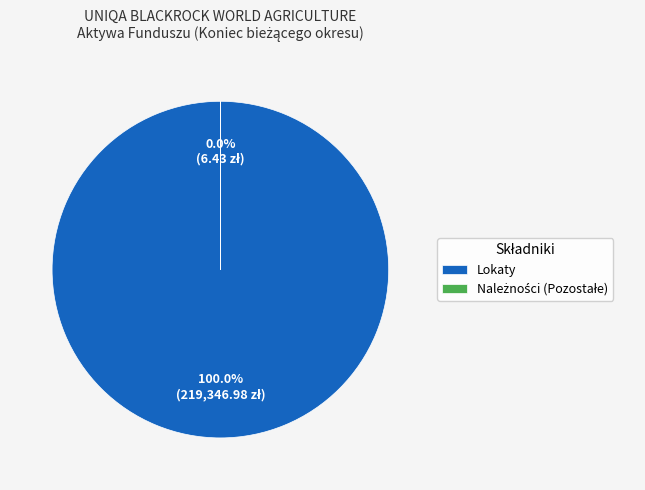

Do Środki pieniężne and Lokaty together represent more than half of the pie?

Yes